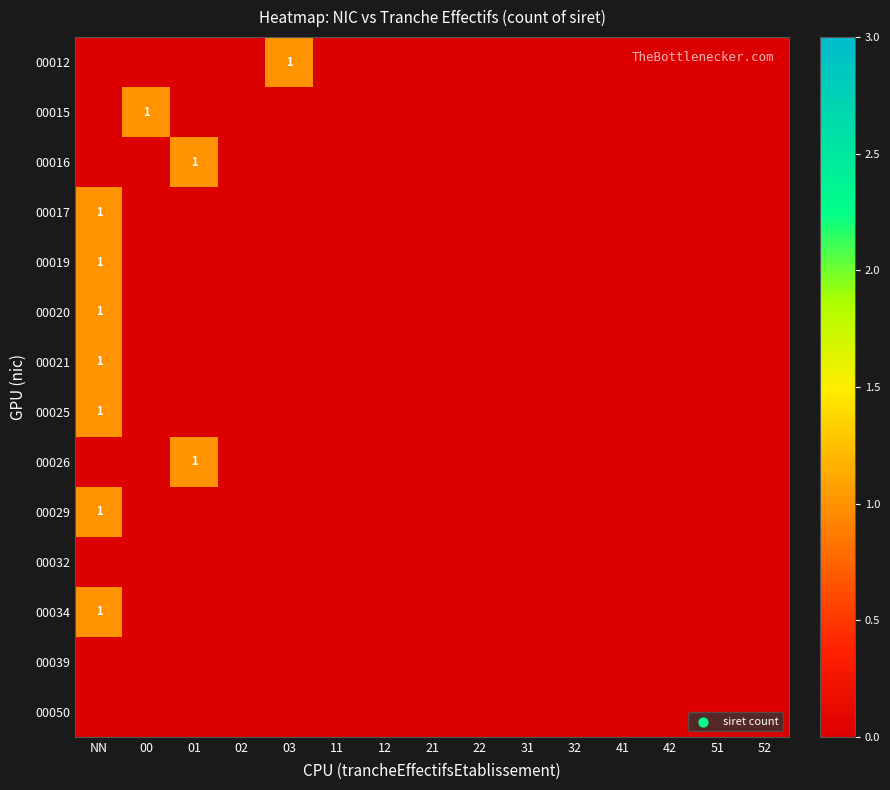

Is it true that 00026 equals 1 at 01?

True